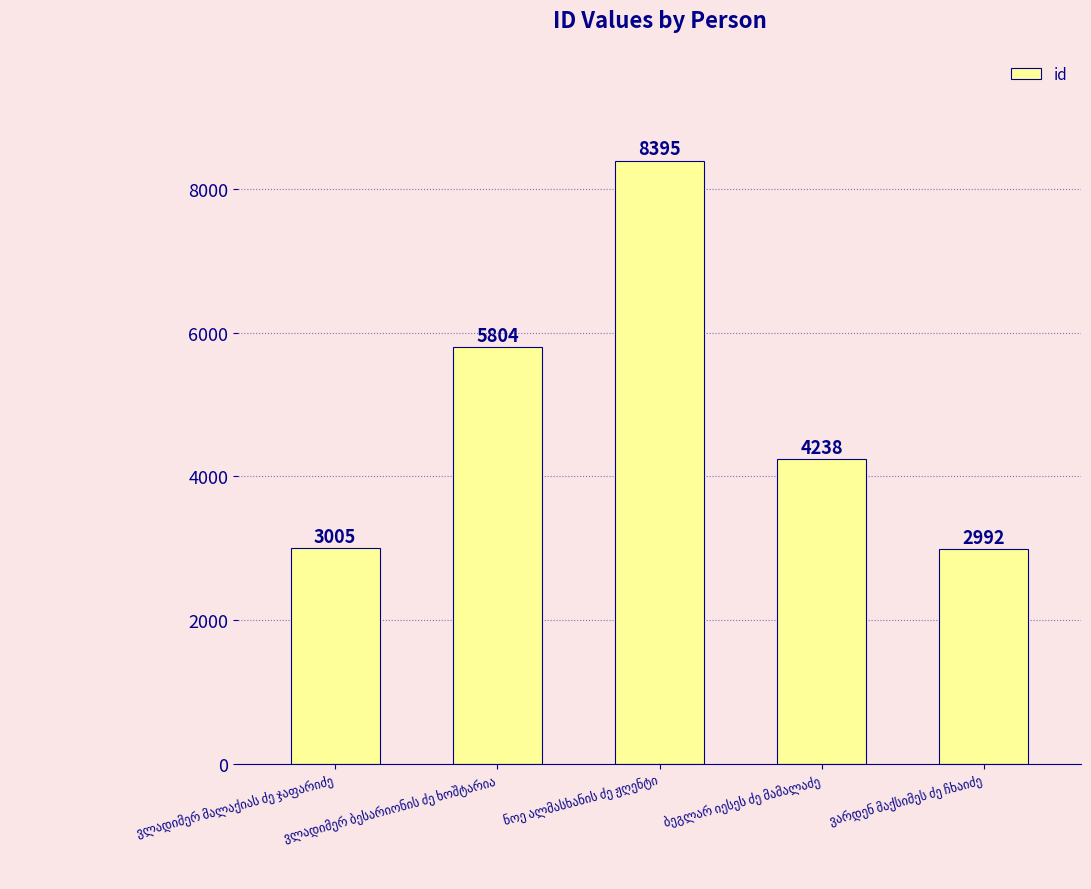

Count the number of categories in the chart.

5